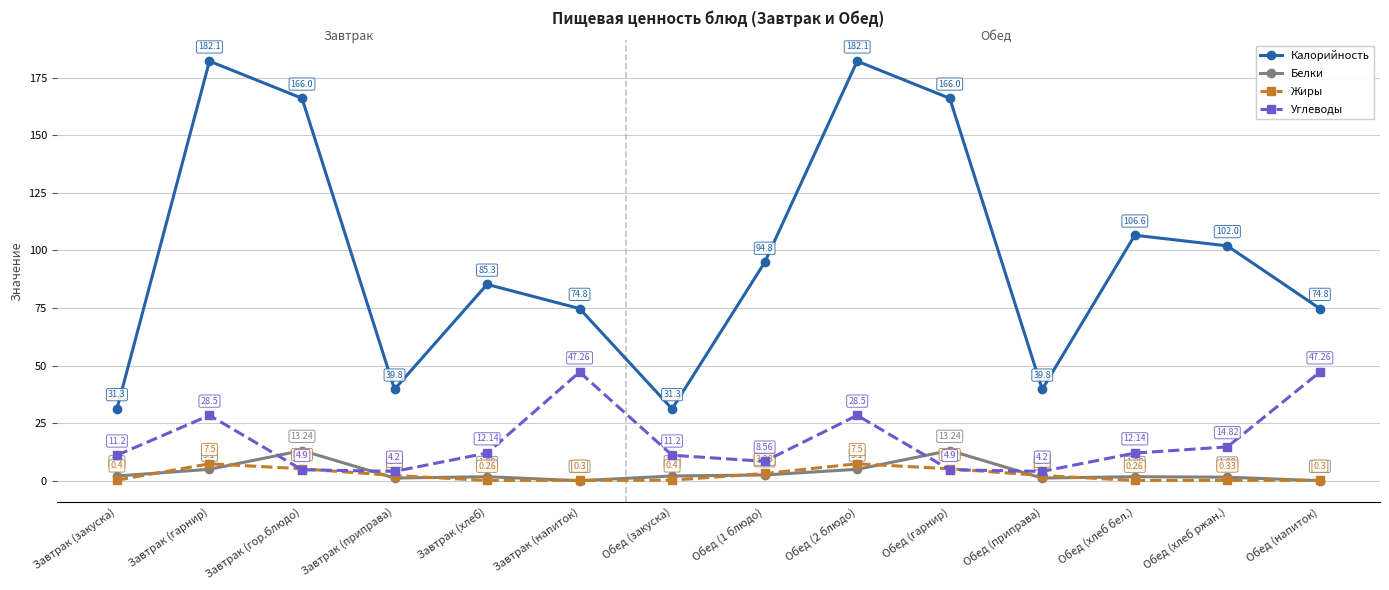

How many times do Углеводы and Белки cross each other?

4